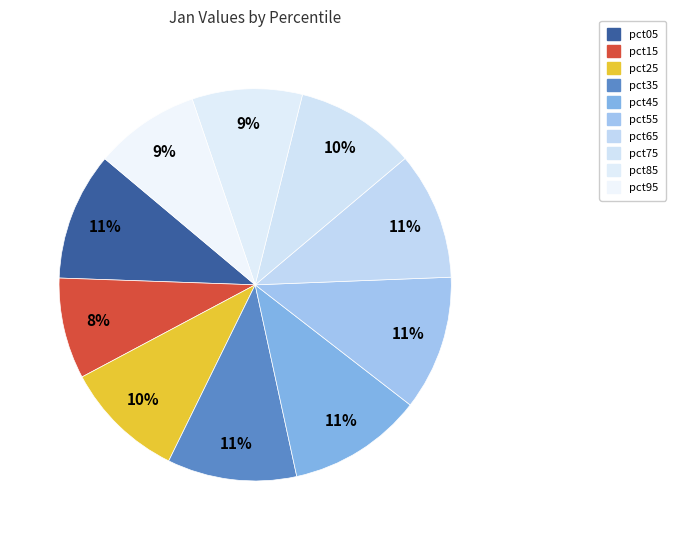

Which slice is the largest?

pct55